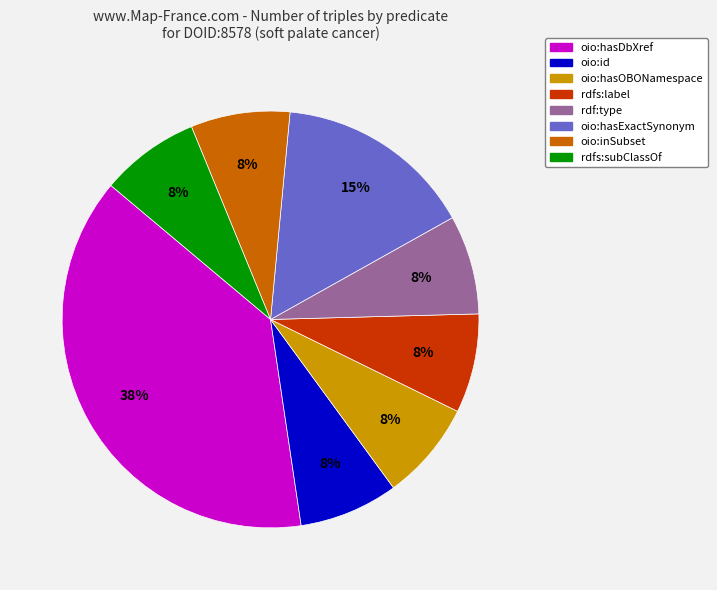

Is there any slice that represents more than half of the pie?

No